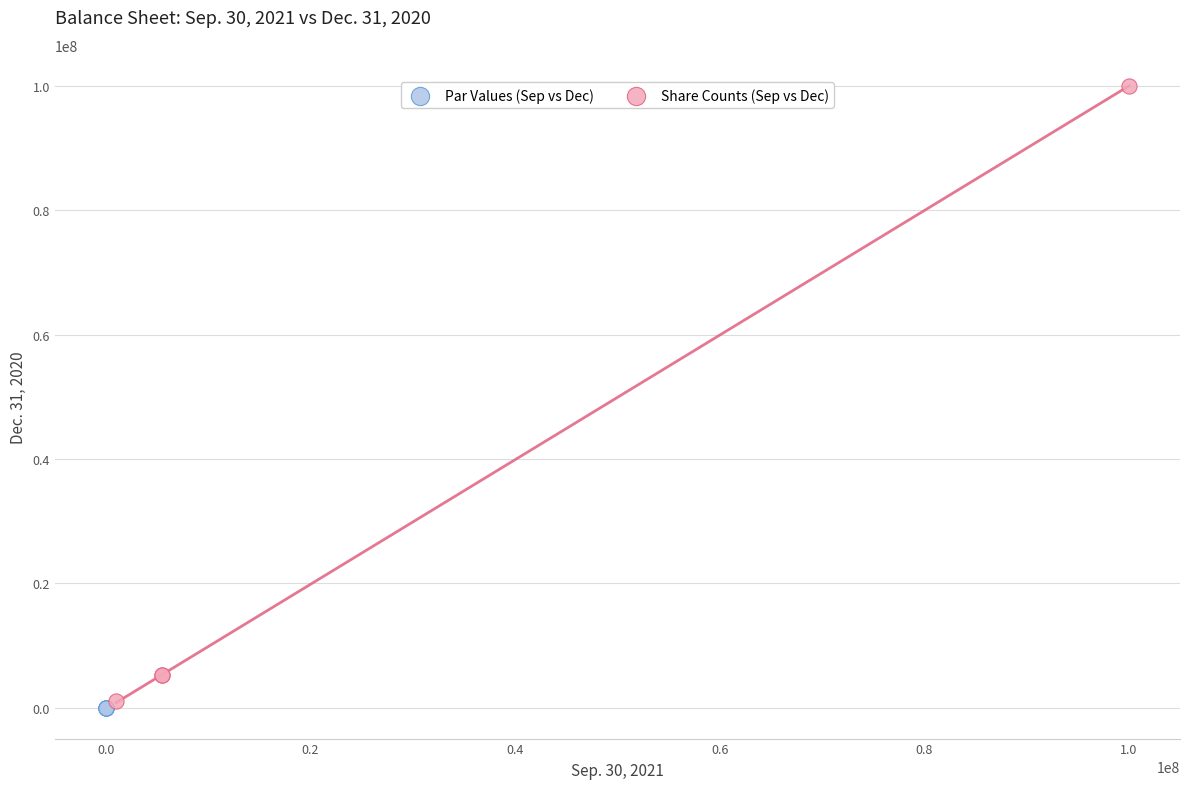

Which series contains the highest Y value?

Share Counts (Sep vs Dec)